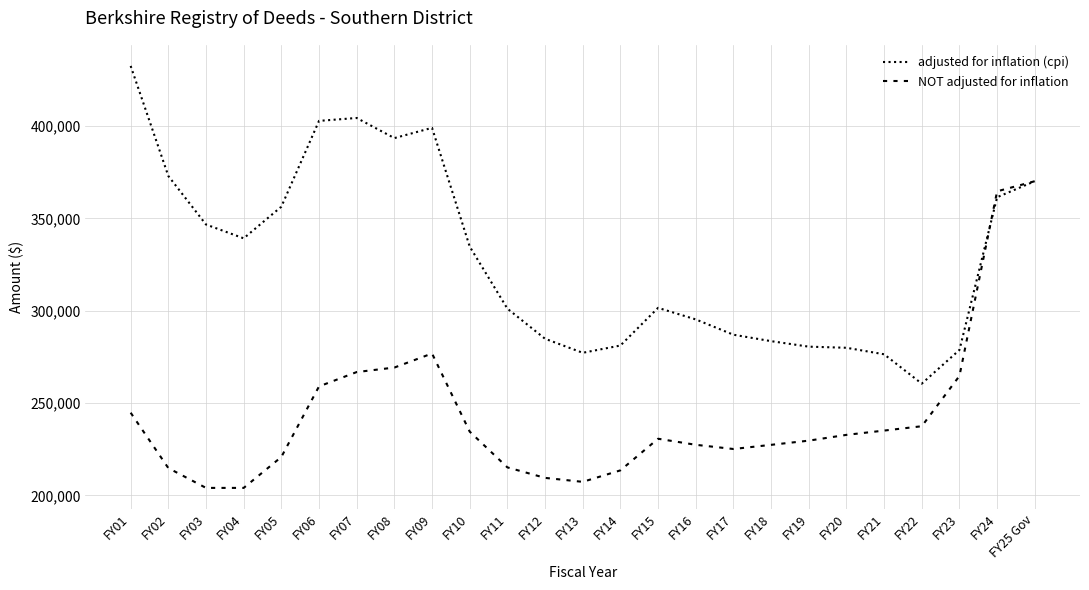

Rank the series by their maximum value, from highest to lowest.

adjusted for inflation (cpi), NOT adjusted for inflation